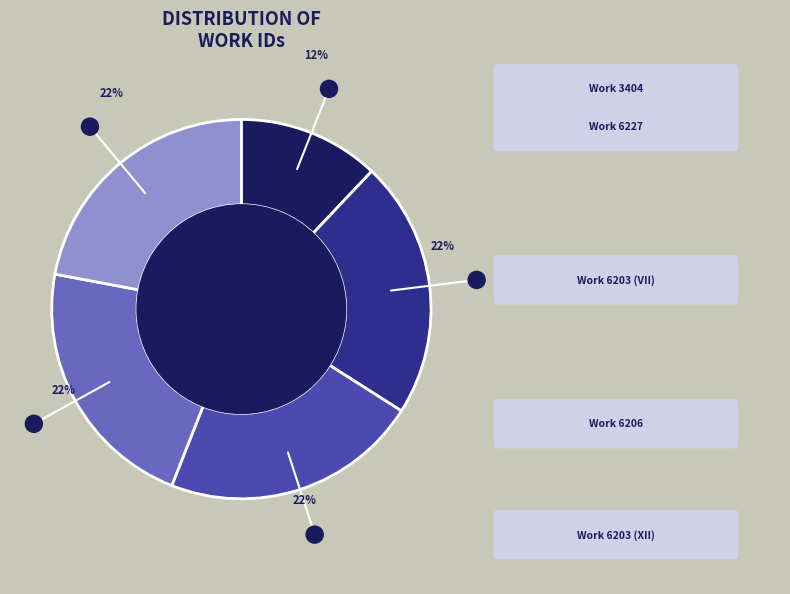

Count the number of slices in the pie.

5